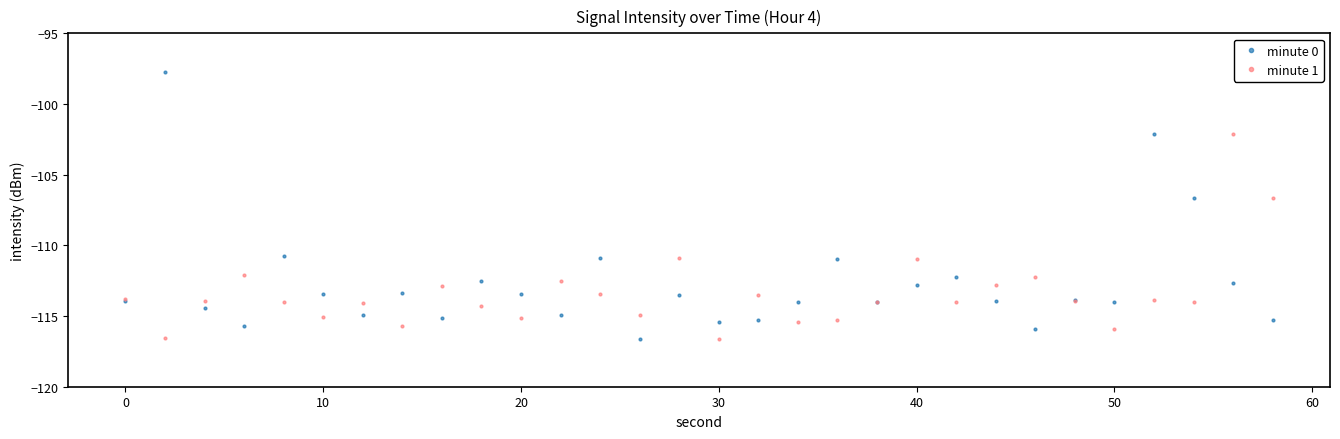

What is the value of the minute 1 point at the 17th from the left?

-113.5